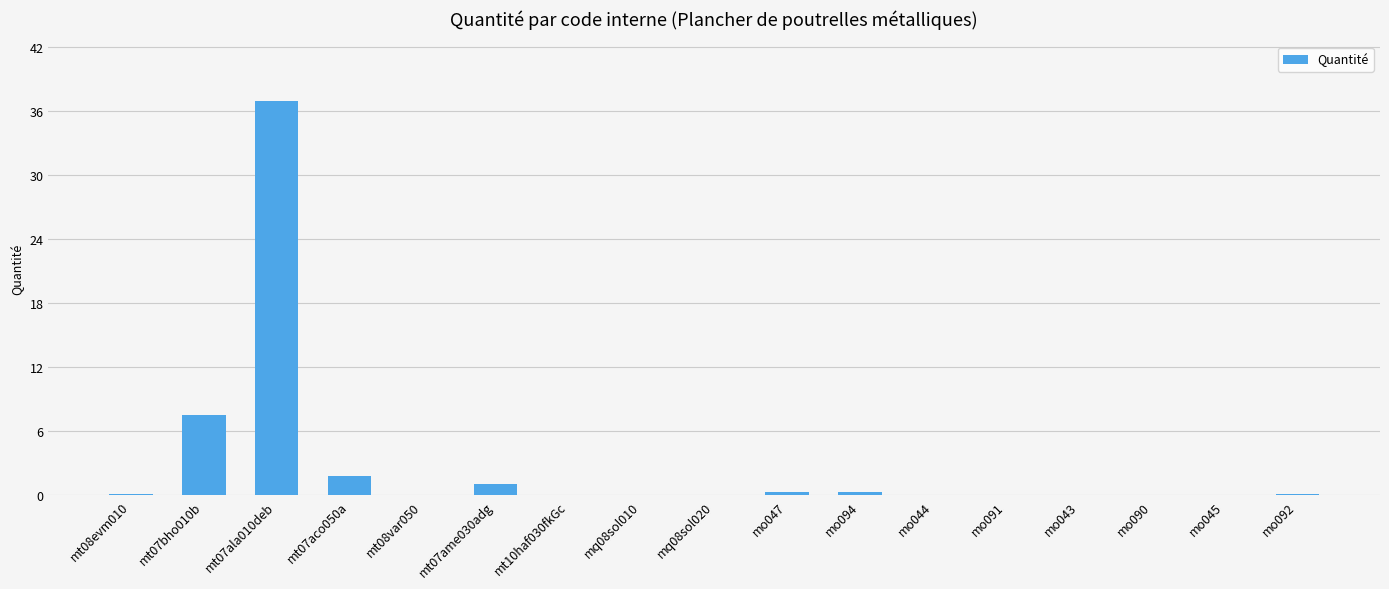

What is the sum of all values?

48.5